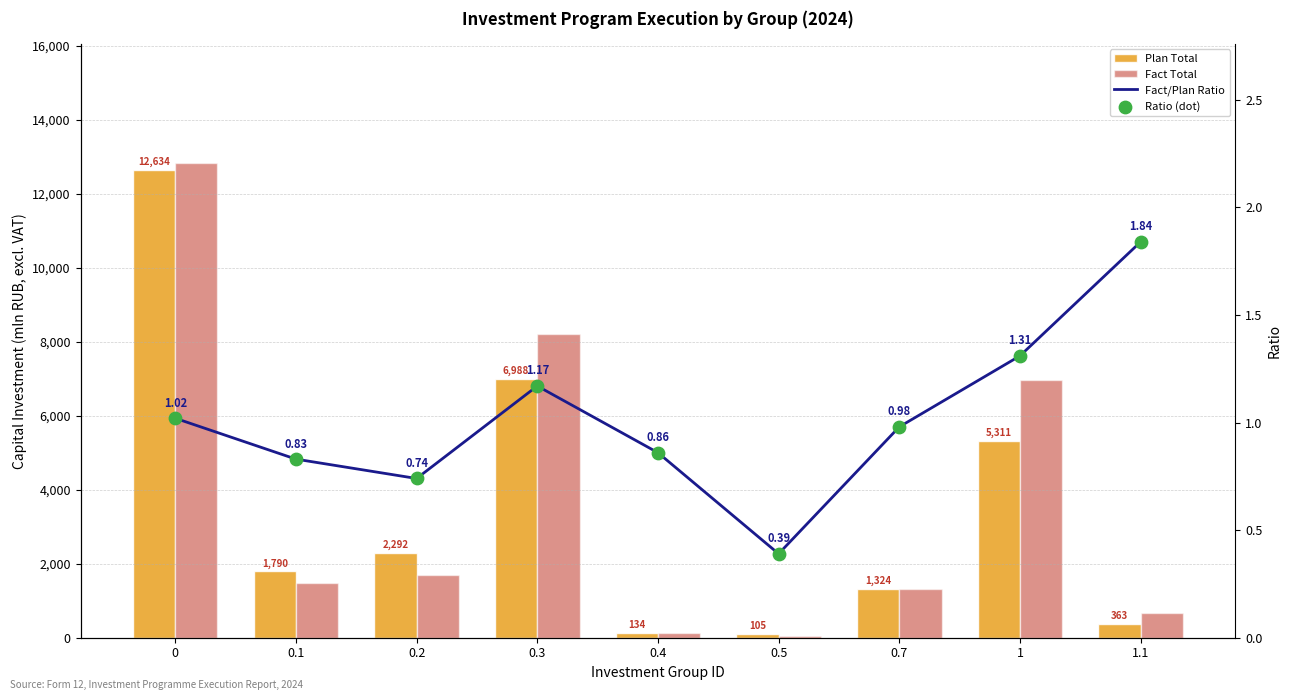

Which series has the widest spread of Y values?

Fact Total